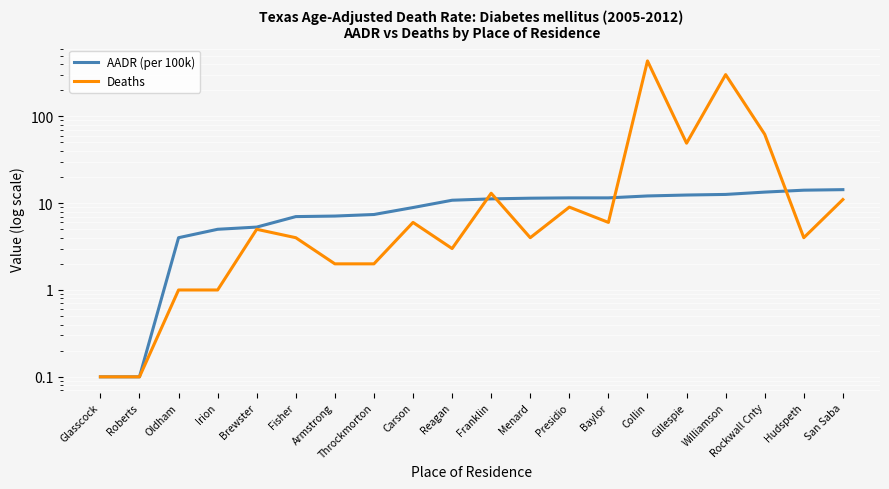

What is the value of the AADR (per 100k) point at the 14th from the left?

11.5